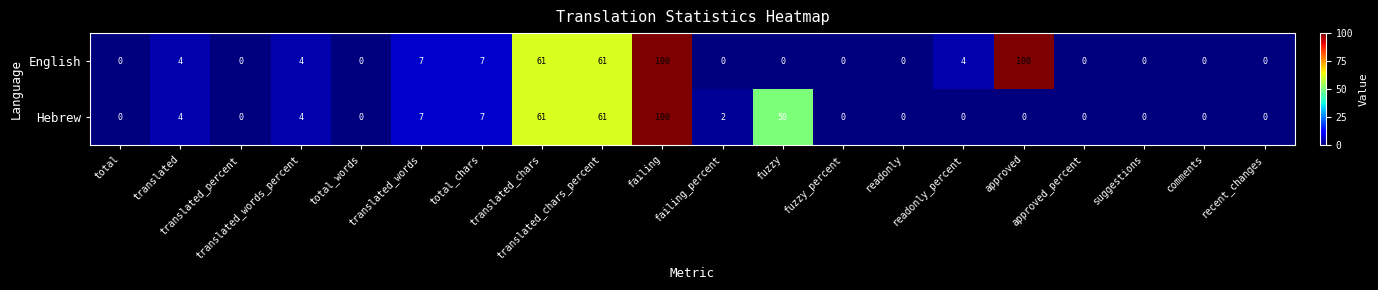

At how many categories does at least one series exceed 48?

5